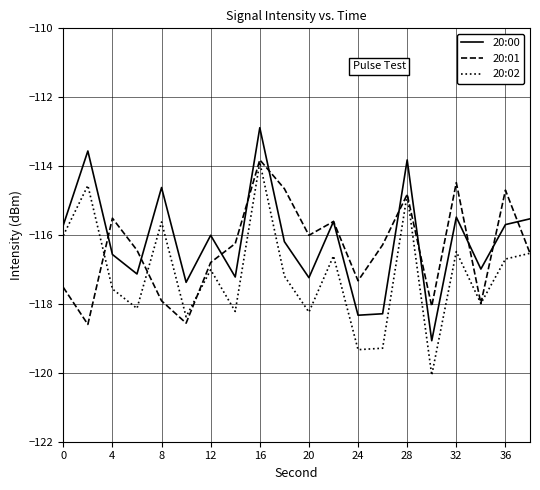

What is the difference between the maximum and second lowest values in the 20:00 series?

5.4